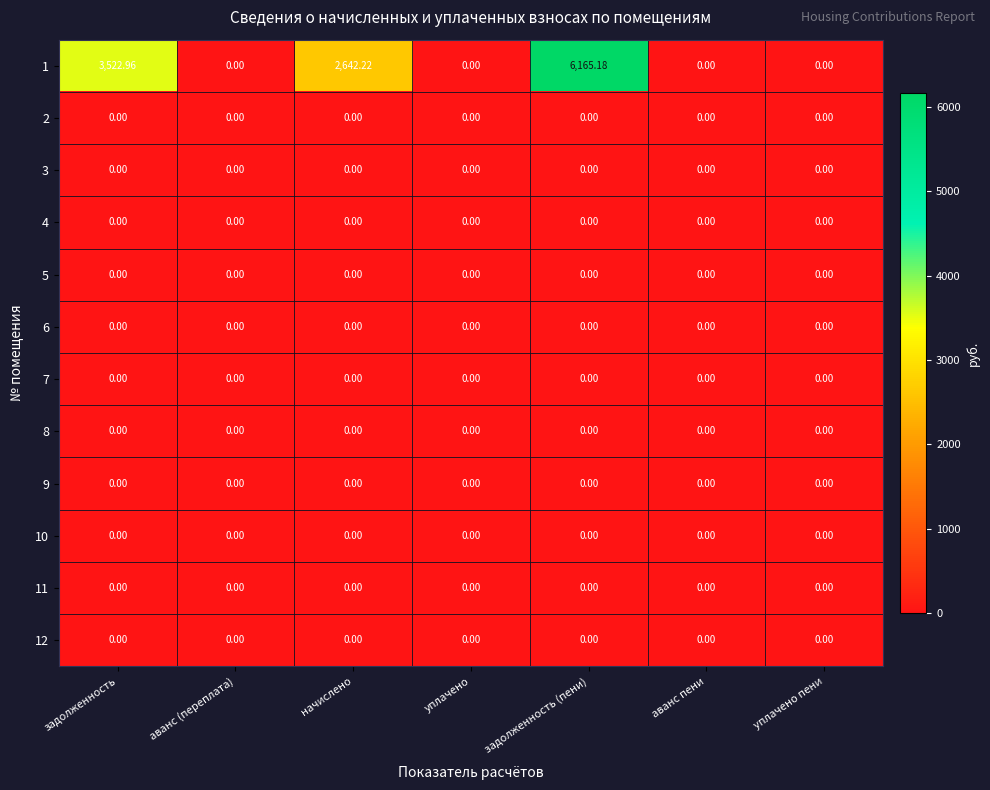

How many series are shown in this chart?

12